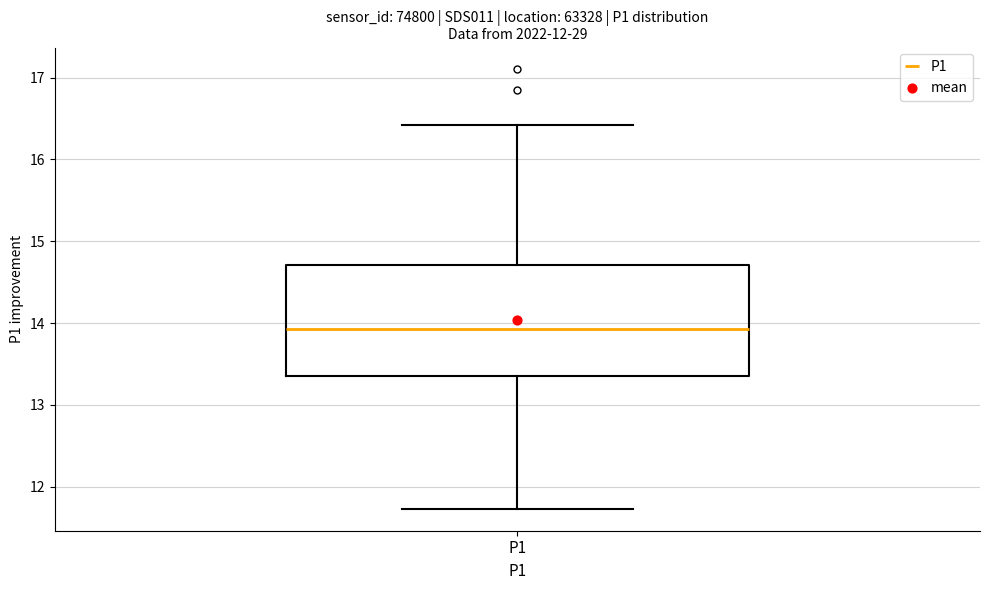

Where is the lower edge of the box for P1 on the y-axis? The values are not printed on the chart, so give them approximately, as read against the axis.

13.4